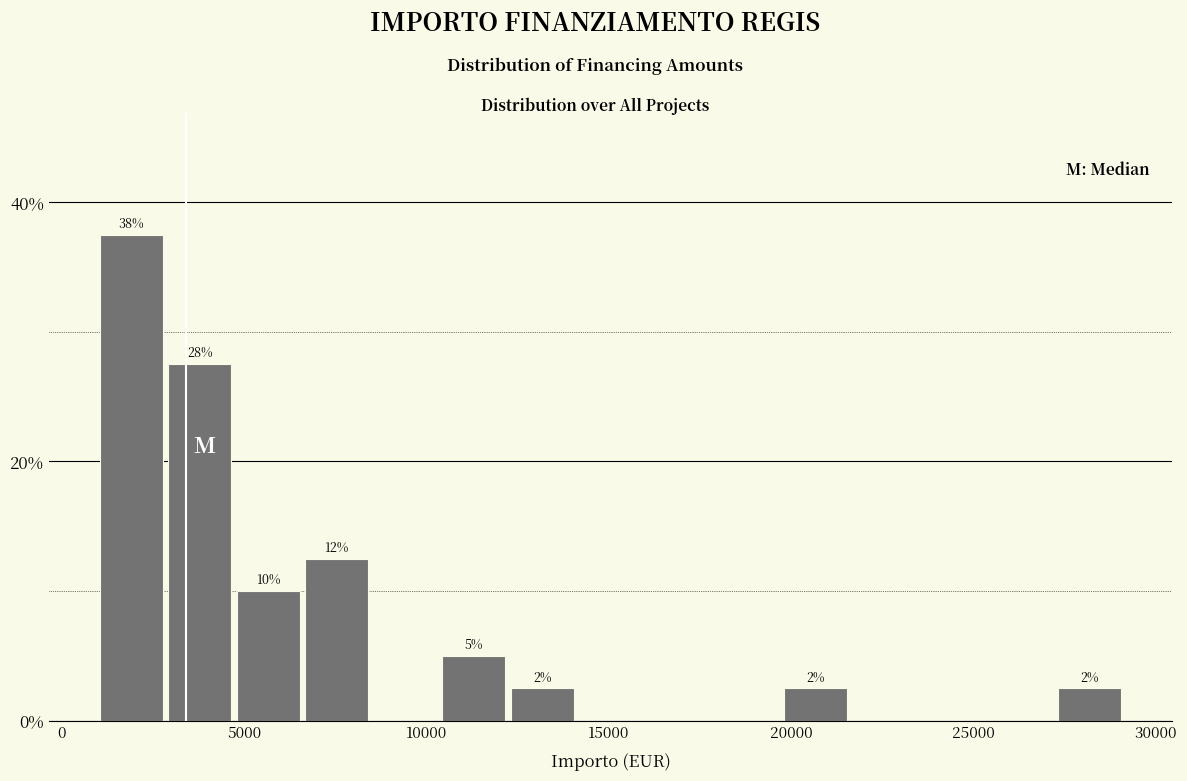

Read against the x-axis, roughly where is the centre of the tallest bar?

2000